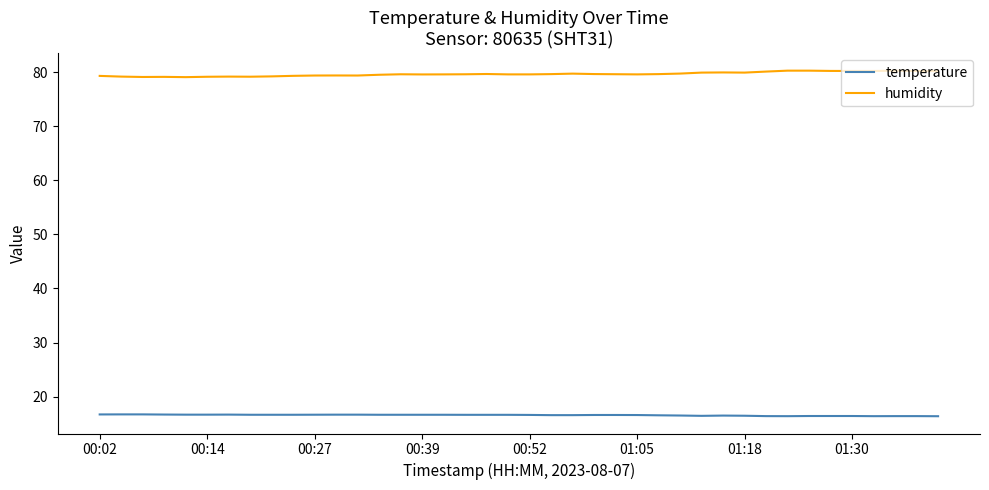

True or false: humidity and temperature cross at least once.

False